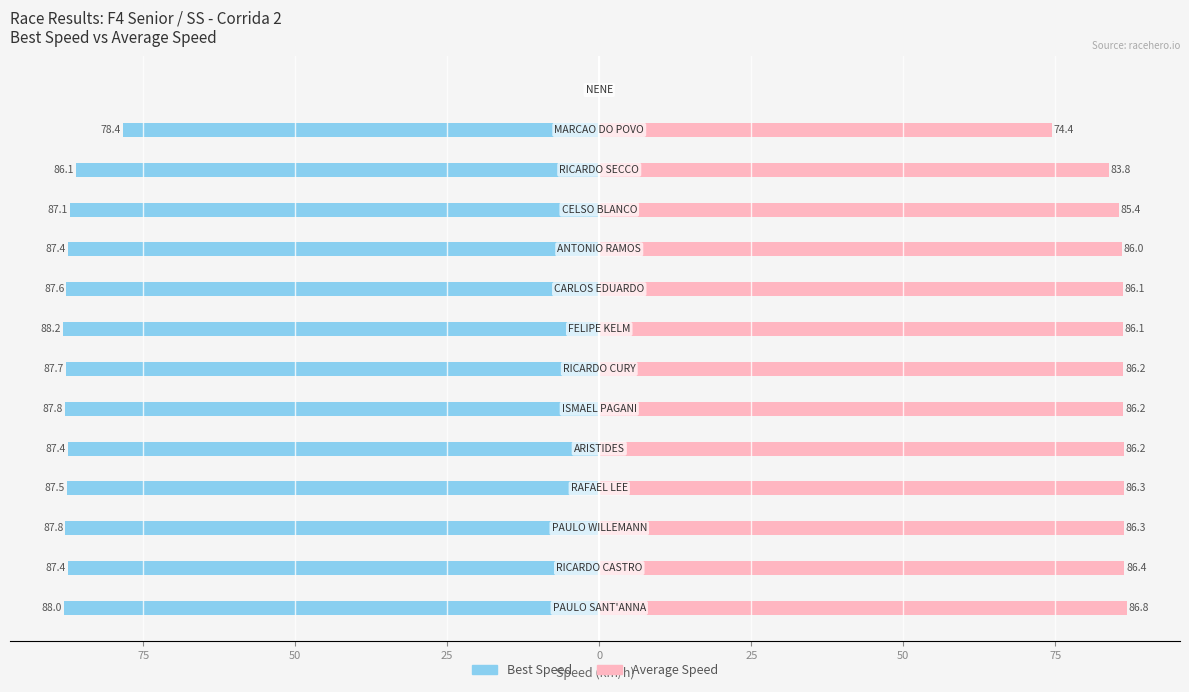

Reading right to left, list all the values displayed in this chart.

Best Speed: 0.0	-78.4	-86.1	-87.1	-87.4	-87.6	-88.2	-87.7	-87.8	-87.4	-87.5	-87.8	-87.4	-88.0
Average Speed: 0.0	74.4	83.8	85.4	86.0	86.1	86.1	86.2	86.2	86.2	86.3	86.3	86.4	86.8